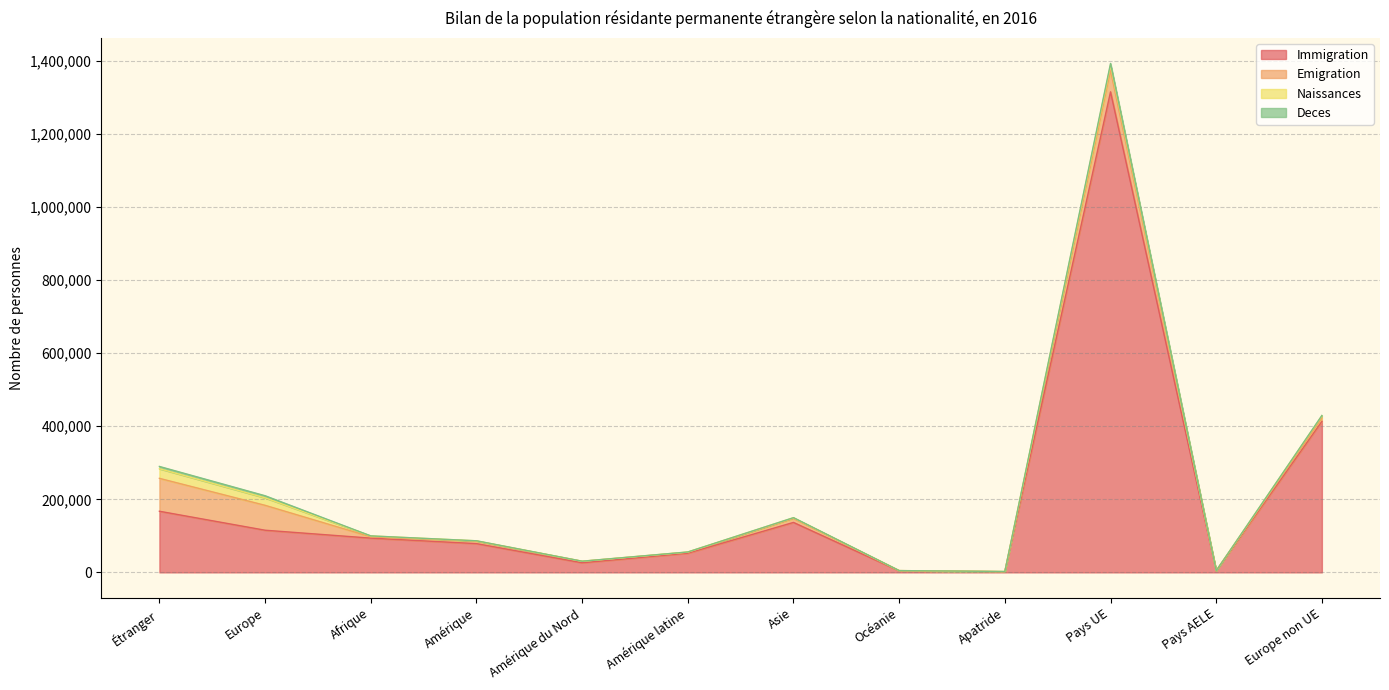

What is the value of the Naissances point at the 6th from the left?

616